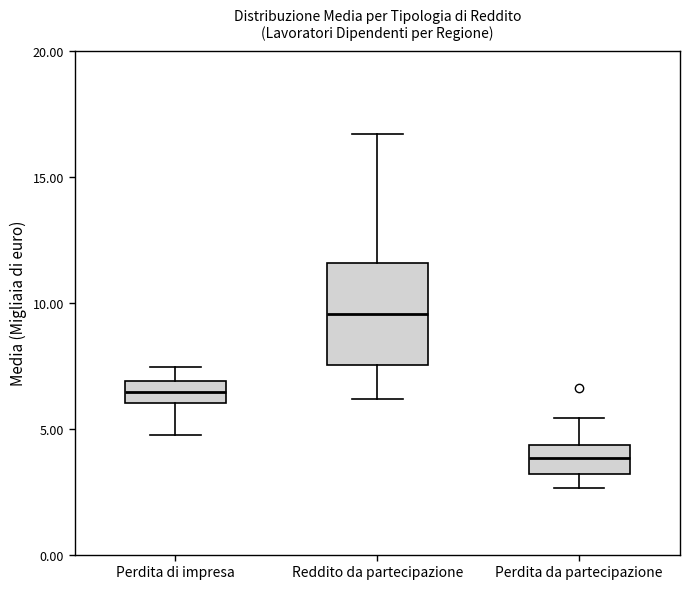

Which box's median line is the highest?

Reddito da partecipazione